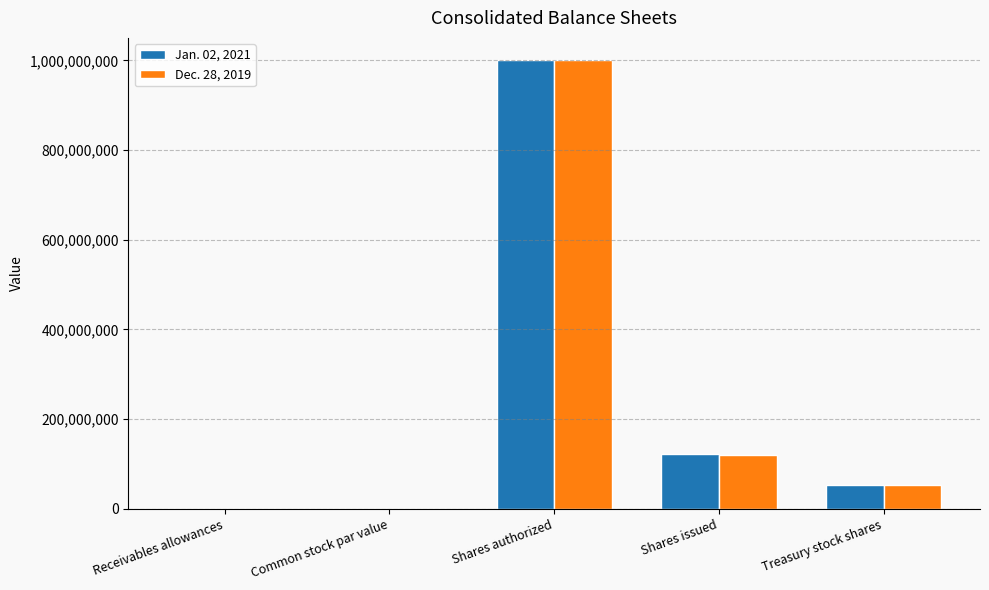

What is the maximum value shown in the chart?

1000000000